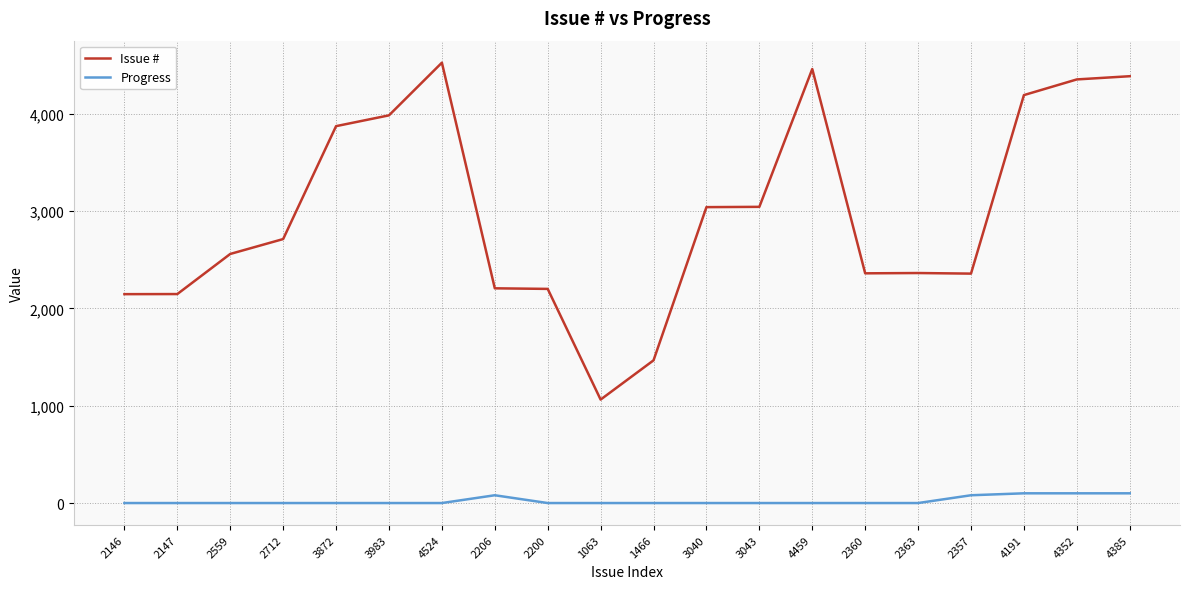

At 2559, list the series in order from largest to smallest.

Issue #, Progress